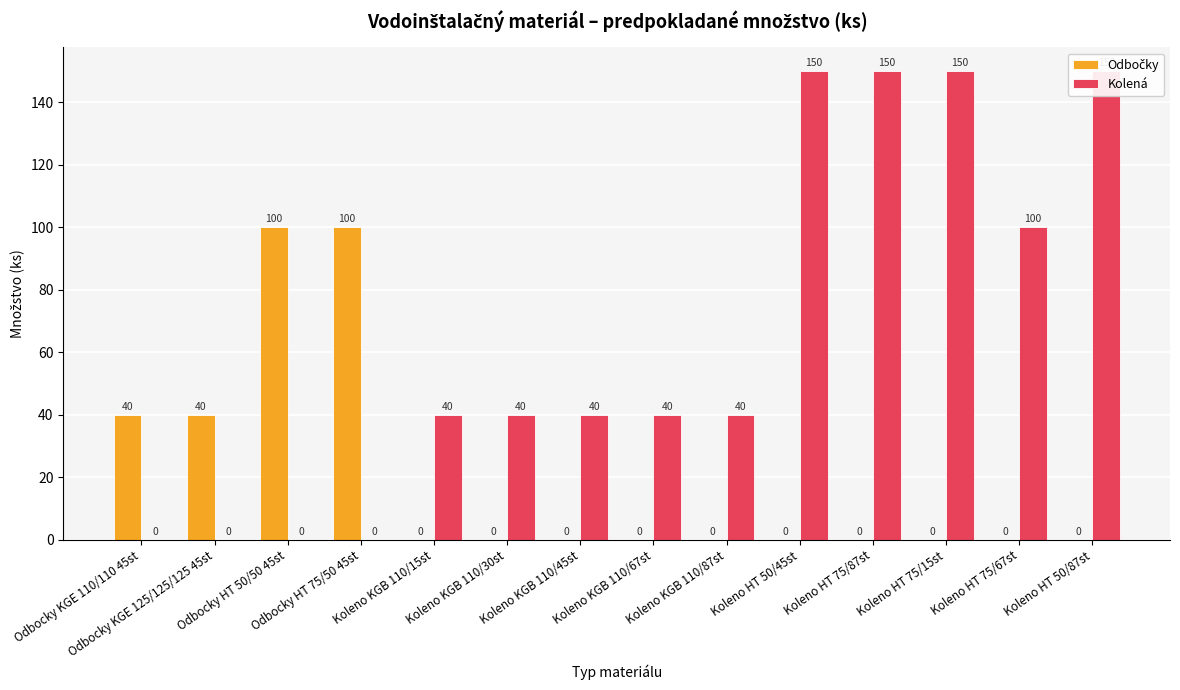

How many values in Odbočky are above zero?

4